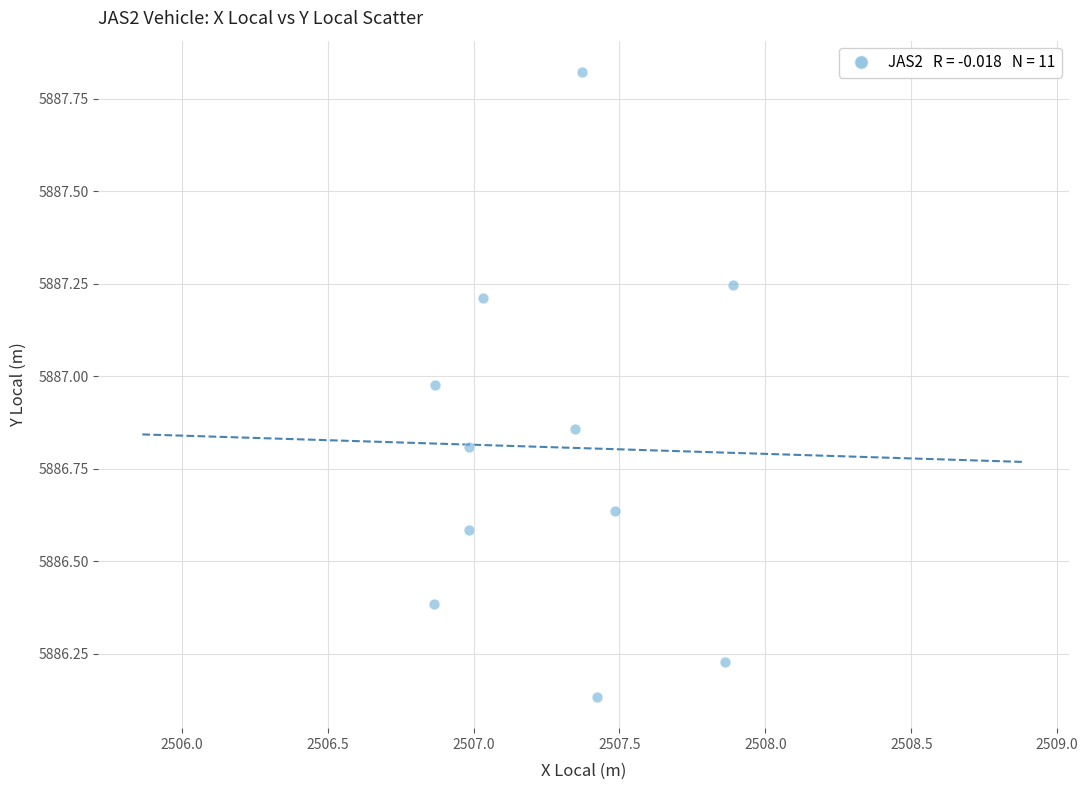

What is the range of X values (max minus min)?

1.0